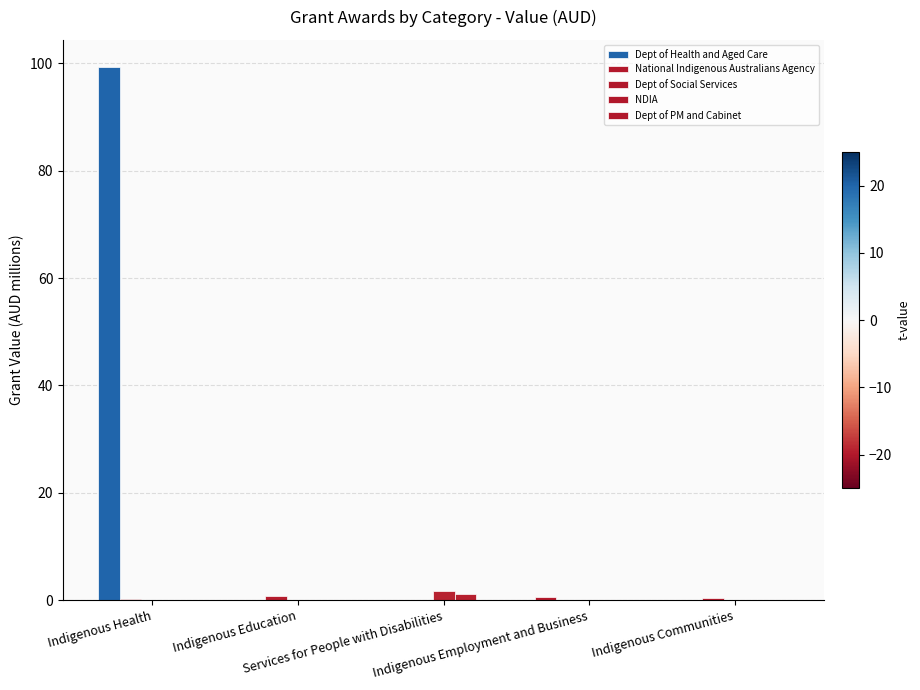

Where is Dept of Social Services nearest to the value 0?

Indigenous Health